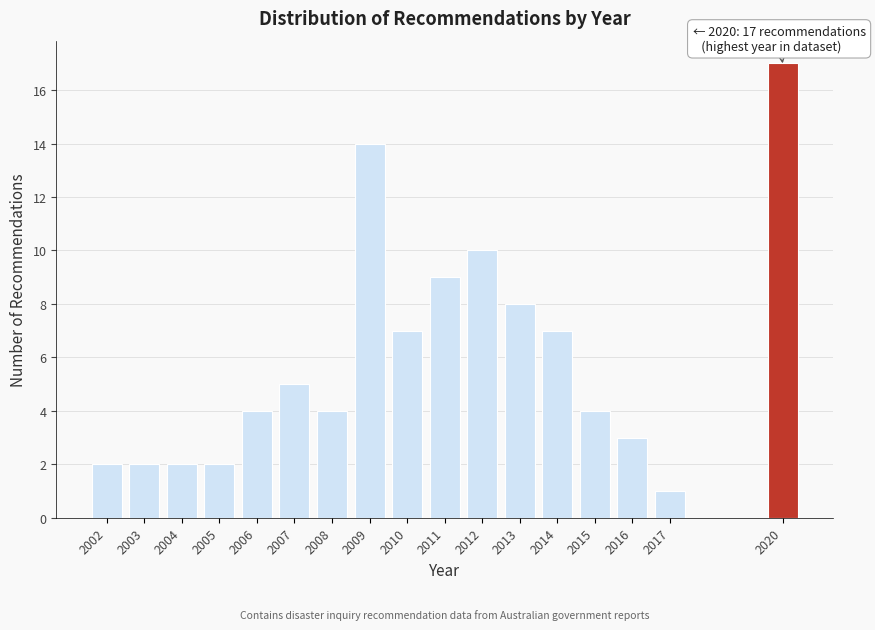

Reading left to right, list all the values displayed in this chart.

2	2	2	2	4	5	4	14	7	9	10	8	7	4	3	1	17